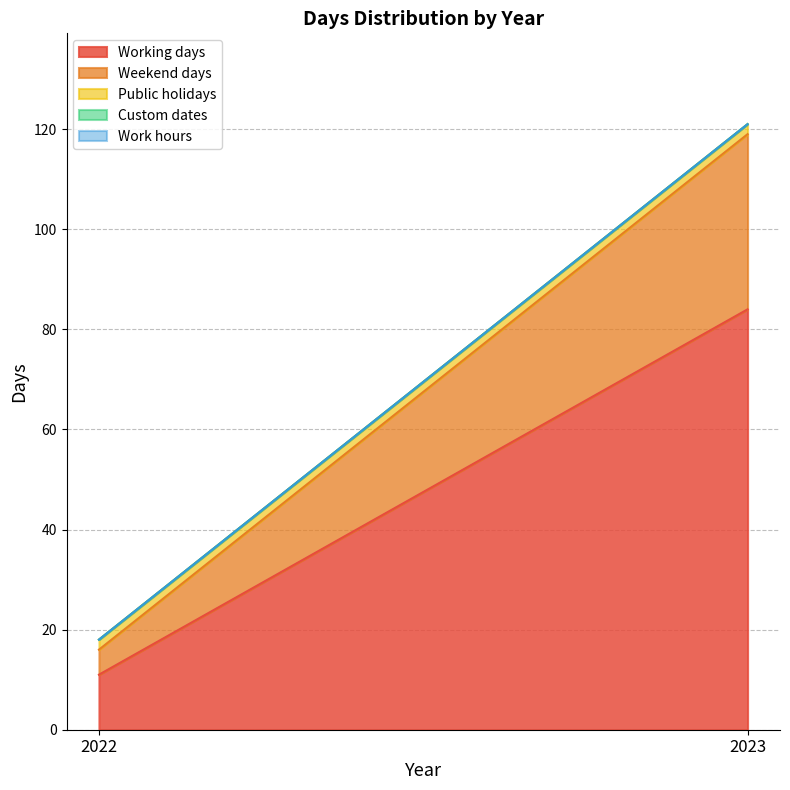

Which label corresponds to the largest value in the chart?

2023